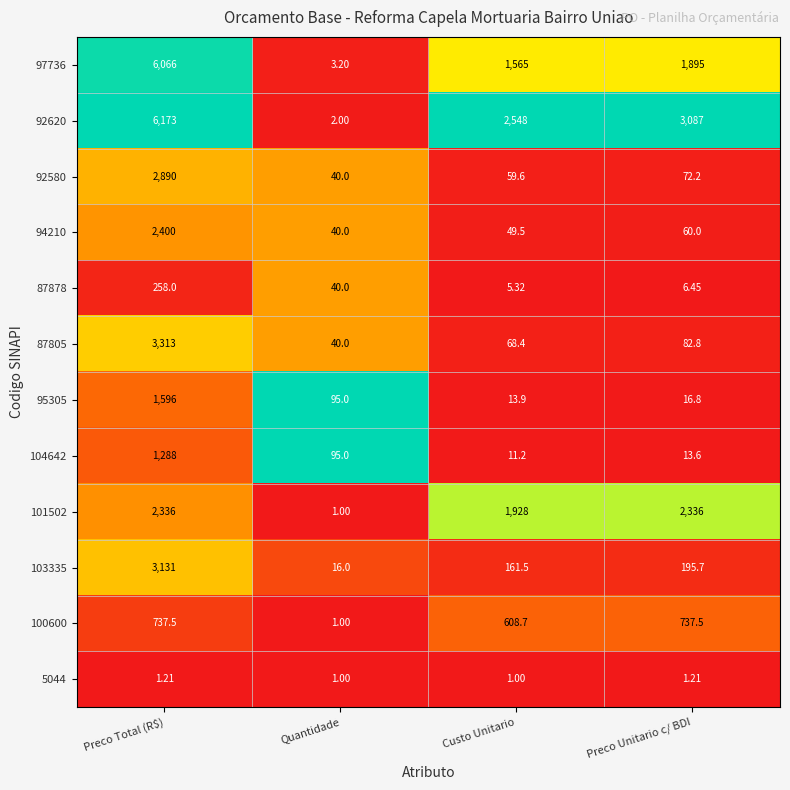

What is the spread (max minus min) of values at Preco Unitario c/ BDI?

3085.8